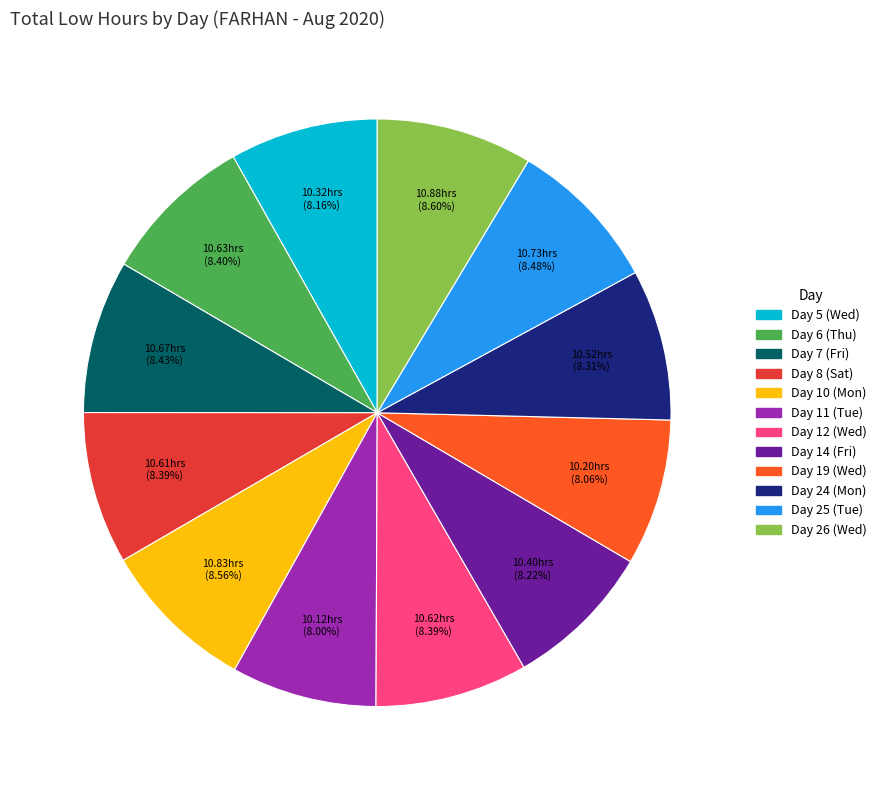

Combined, do Day 7 (Fri) and Day 11 (Tue) account for over 50%?

No